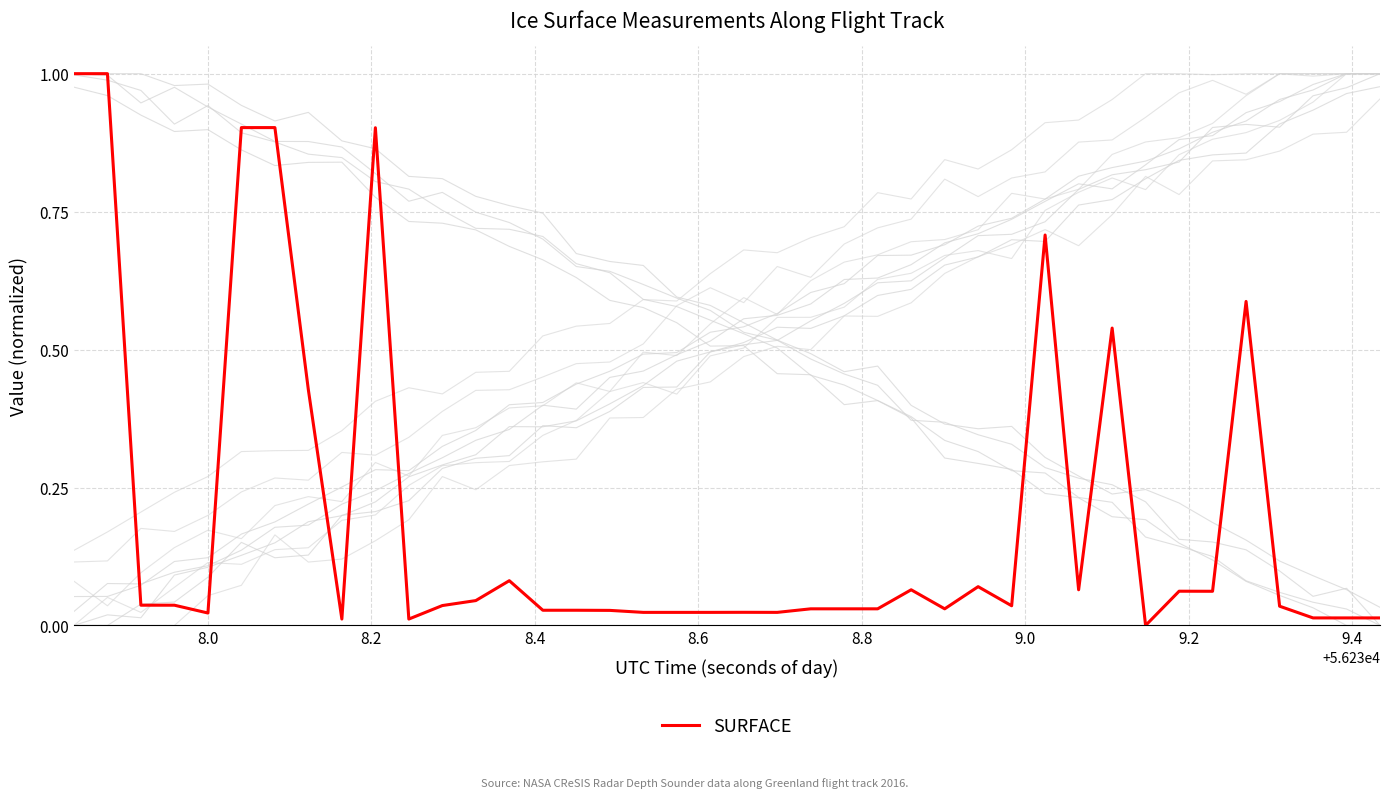

What is the difference between the highest and lowest values at 32?

0.8